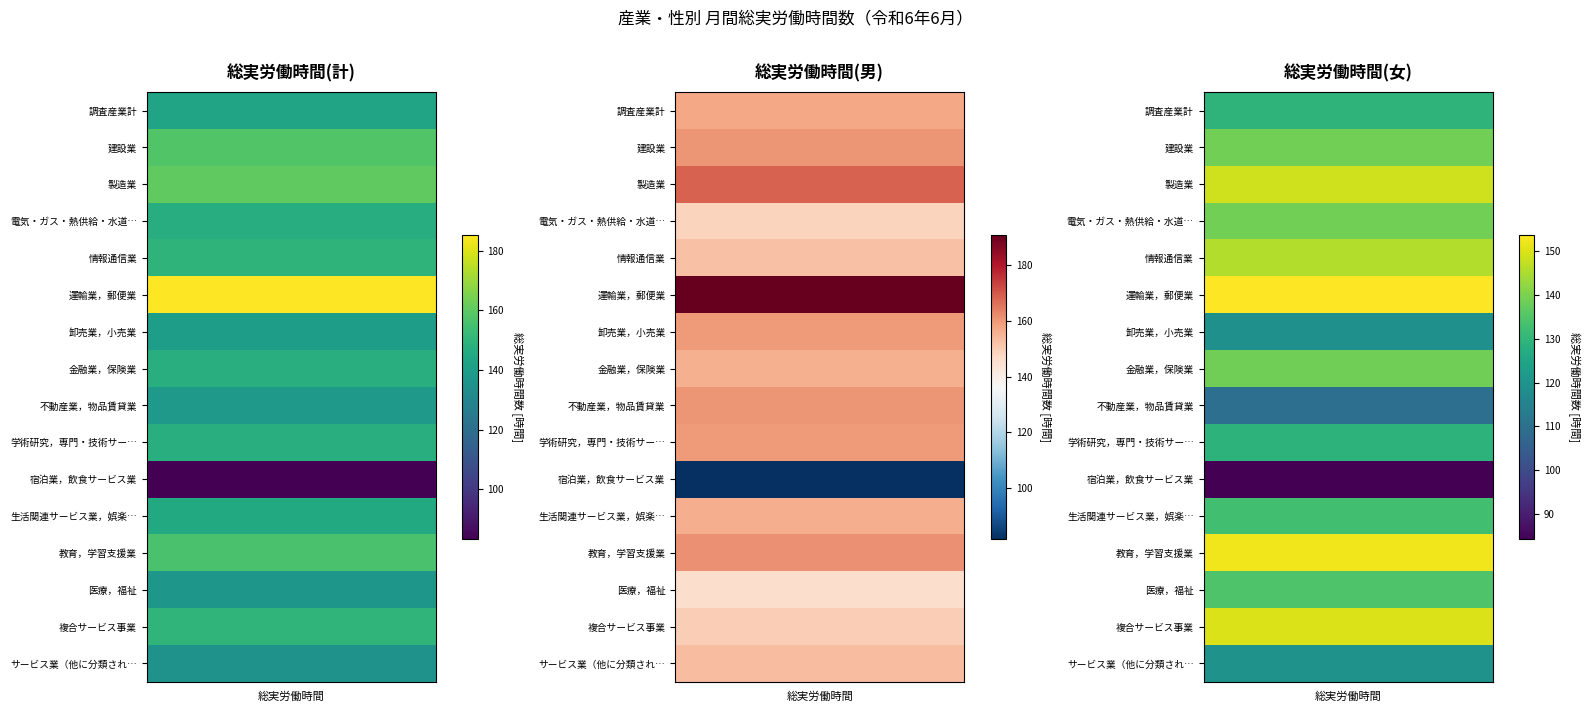

How many series are shown in this chart?

3